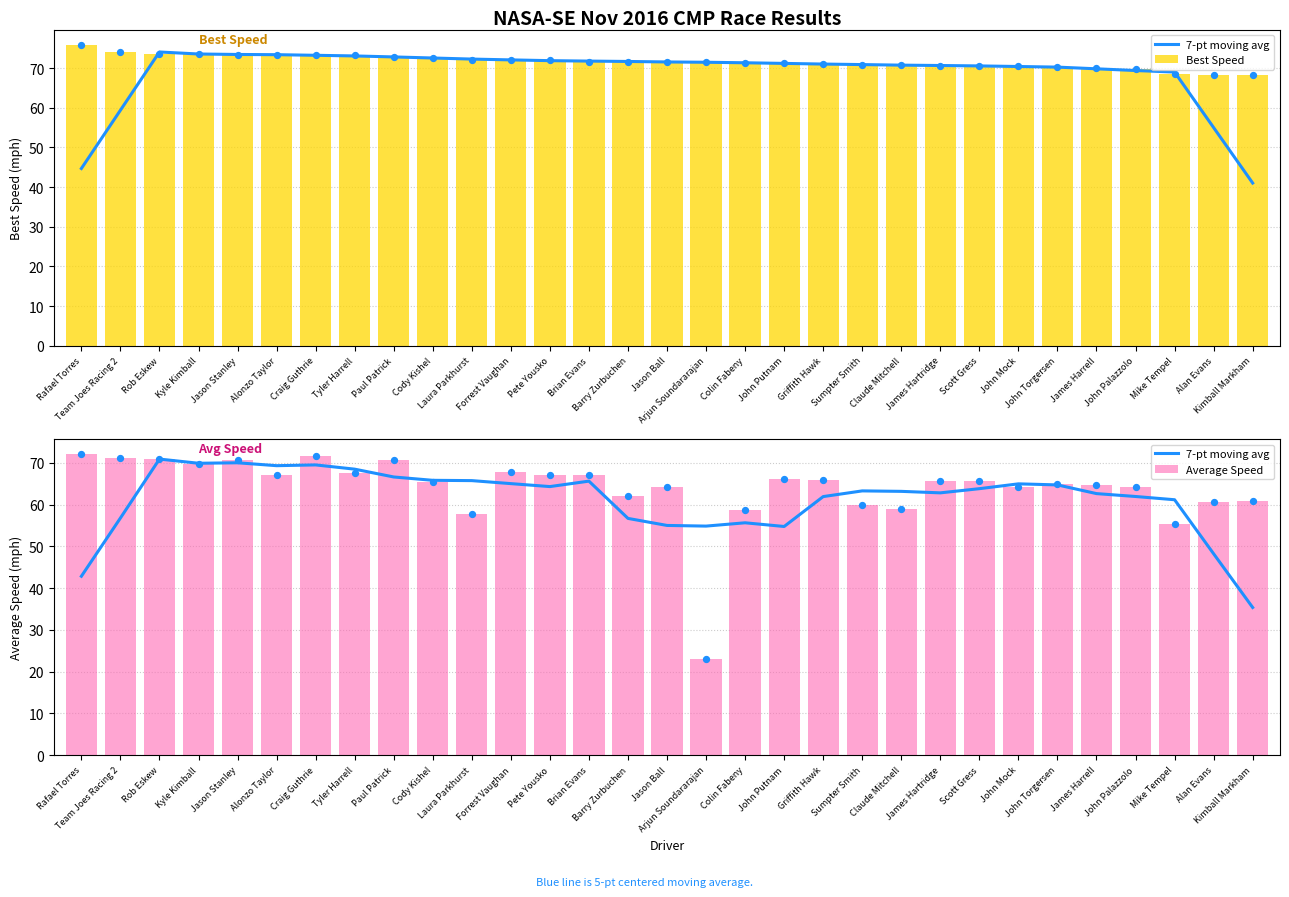

Which series contains the highest Y value?

Best Speed